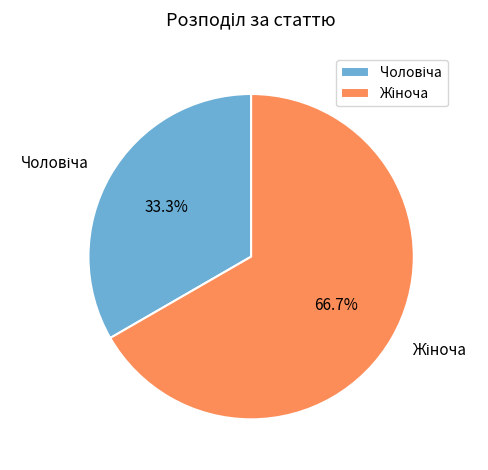

Is there any slice that represents more than half of the pie?

Yes